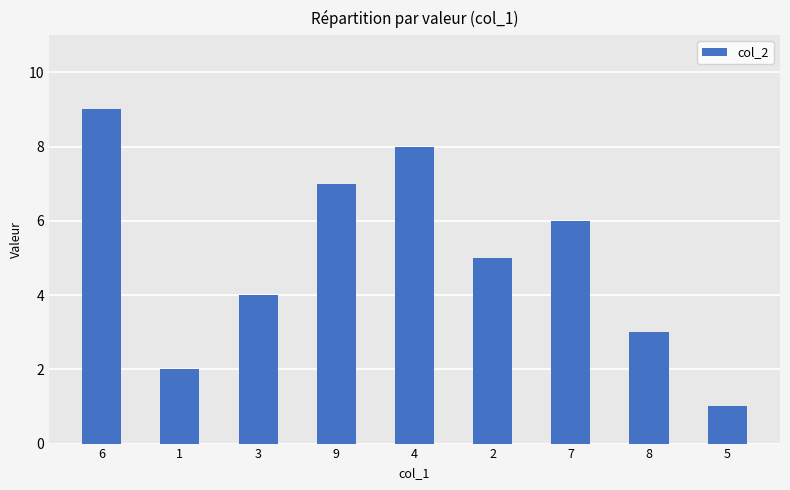

Where does the data first go above 5?

6